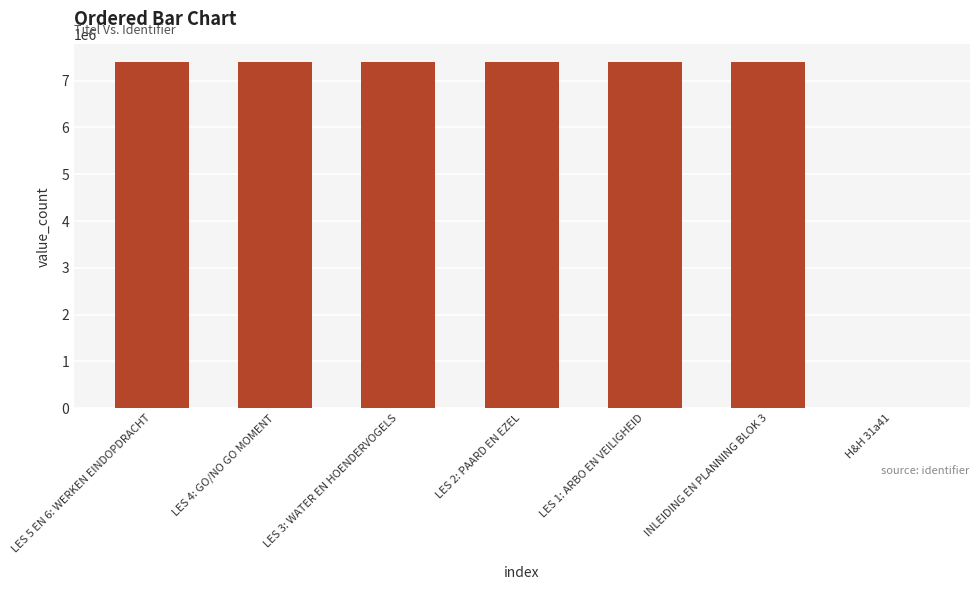

What is the maximum value shown in the chart?

7403716